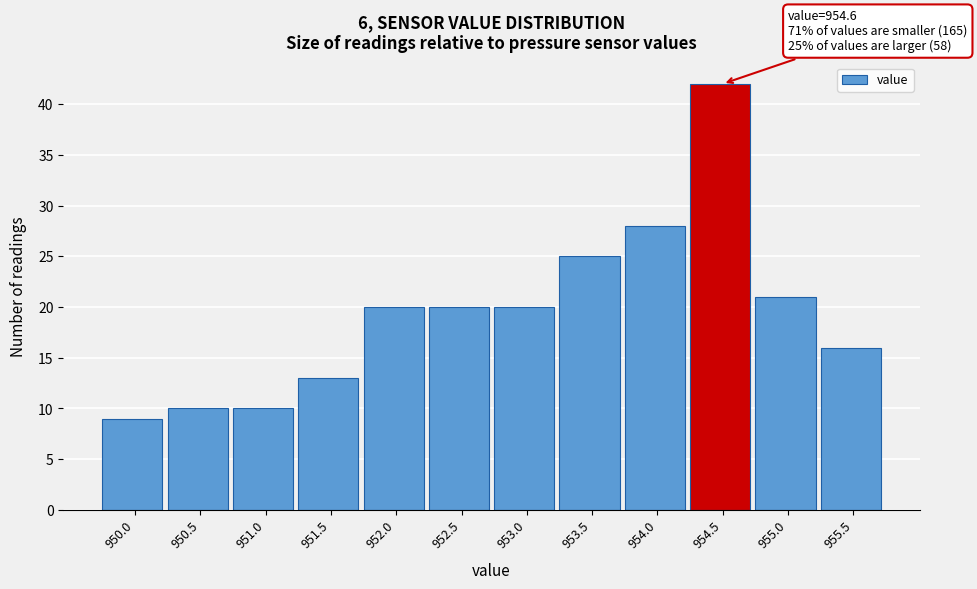

Reading left to right, what are all the values shown in this chart?

950.0=9	950.5=10	951.0=10	951.5=13	952.0=20	952.5=20	953.0=20	953.5=25	954.0=28	954.5=42	955.0=21	955.5=16